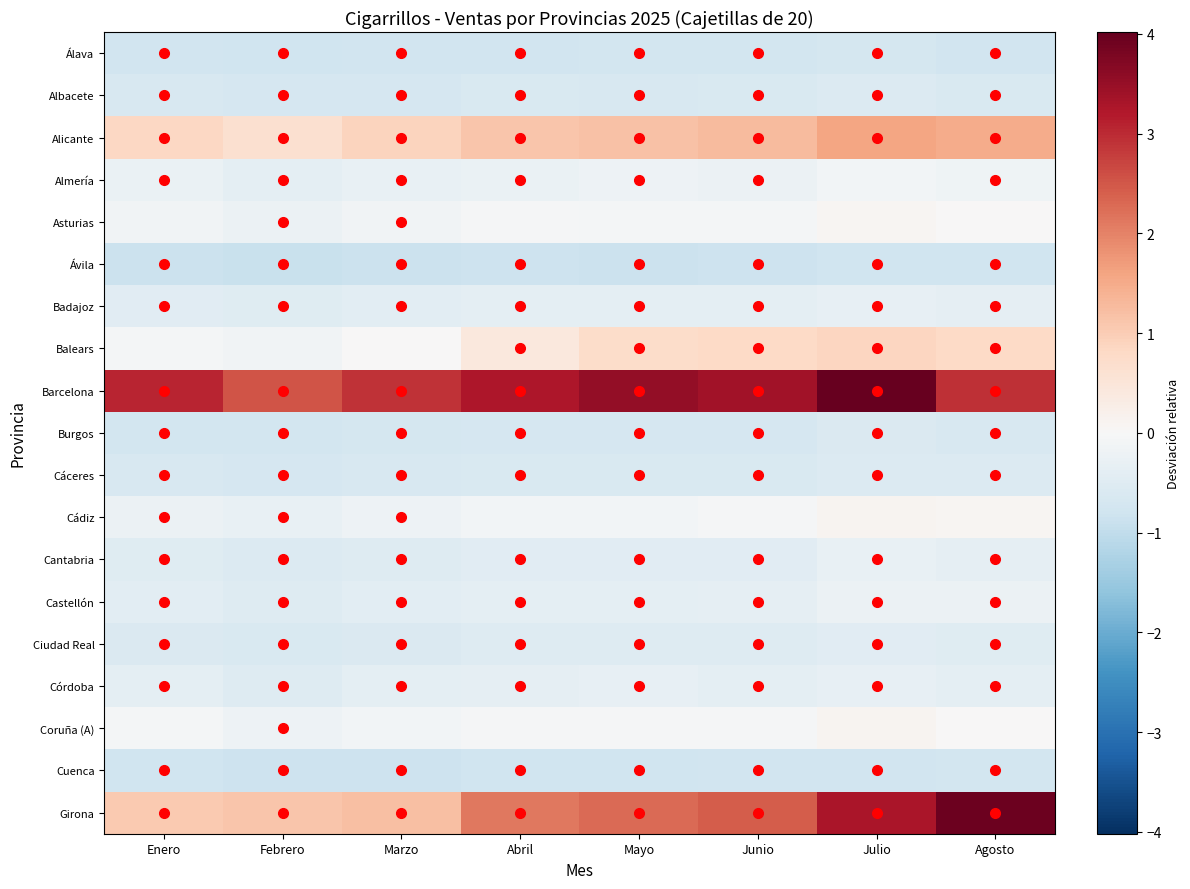

Reading left to right, what are all the values shown in this chart?

Álava: Enero=-0.8	Febrero=-0.8	Marzo=-0.8	Abril=-0.8	Mayo=-0.7	Junio=-0.7	Julio=-0.7	Agosto=-0.8
Albacete: Enero=-0.6	Febrero=-0.7	Marzo=-0.7	Abril=-0.6	Mayo=-0.6	Junio=-0.6	Julio=-0.6	Agosto=-0.6
Alicante: Enero=0.8	Febrero=0.6	Marzo=0.9	Abril=1.1	Mayo=1.2	Junio=1.3	Julio=1.6	Agosto=1.5
Almería: Enero=-0.3	Febrero=-0.4	Marzo=-0.3	Abril=-0.3	Mayo=-0.2	Junio=-0.2	Julio=-0.1	Agosto=-0.2
Asturias: Enero=-0.1	Febrero=-0.2	Marzo=-0.2	Abril=-0.1	Mayo=-0.1	Junio=-0.1	Julio=0.1	Agosto=0.0
Ávila: Enero=-0.9	Febrero=-0.9	Marzo=-0.9	Abril=-0.8	Mayo=-0.9	Junio=-0.8	Julio=-0.8	Agosto=-0.8
Badajoz: Enero=-0.4	Febrero=-0.5	Marzo=-0.4	Abril=-0.4	Mayo=-0.4	Junio=-0.4	Julio=-0.3	Agosto=-0.4
Balears: Enero=-0.1	Febrero=-0.1	Marzo=0.0	Abril=0.4	Mayo=0.7	Junio=0.8	Julio=0.9	Agosto=0.8
Barcelona: Enero=3.0	Febrero=2.5	Marzo=2.9	Abril=3.3	Mayo=3.5	Junio=3.4	Julio=4.0	Agosto=2.9
Burgos: Enero=-0.7	Febrero=-0.8	Marzo=-0.7	Abril=-0.7	Mayo=-0.7	Junio=-0.7	Julio=-0.6	Agosto=-0.6
Cáceres: Enero=-0.7	Febrero=-0.7	Marzo=-0.7	Abril=-0.6	Mayo=-0.6	Junio=-0.6	Julio=-0.5	Agosto=-0.5
Cádiz: Enero=-0.2	Febrero=-0.3	Marzo=-0.2	Abril=-0.1	Mayo=-0.1	Junio=-0.1	Julio=0.1	Agosto=0.1
Cantabria: Enero=-0.5	Febrero=-0.6	Marzo=-0.5	Abril=-0.5	Mayo=-0.5	Junio=-0.4	Julio=-0.3	Agosto=-0.4
Castellón: Enero=-0.4	Febrero=-0.5	Marzo=-0.4	Abril=-0.4	Mayo=-0.4	Junio=-0.4	Julio=-0.2	Agosto=-0.3
Ciudad Real: Enero=-0.6	Febrero=-0.6	Marzo=-0.6	Abril=-0.5	Mayo=-0.5	Junio=-0.5	Julio=-0.5	Agosto=-0.5
Córdoba: Enero=-0.4	Febrero=-0.5	Marzo=-0.4	Abril=-0.4	Mayo=-0.3	Junio=-0.4	Julio=-0.3	Agosto=-0.4
Coruña (A): Enero=-0.1	Febrero=-0.2	Marzo=-0.1	Abril=-0.0	Mayo=-0.0	Junio=-0.0	Julio=0.1	Agosto=0.0
Cuenca: Enero=-0.8	Febrero=-0.8	Marzo=-0.8	Abril=-0.8	Mayo=-0.8	Junio=-0.8	Julio=-0.8	Agosto=-0.7
Girona: Enero=1.1	Febrero=1.1	Marzo=1.2	Abril=2.1	Mayo=2.3	Junio=2.4	Julio=3.3	Agosto=4.0